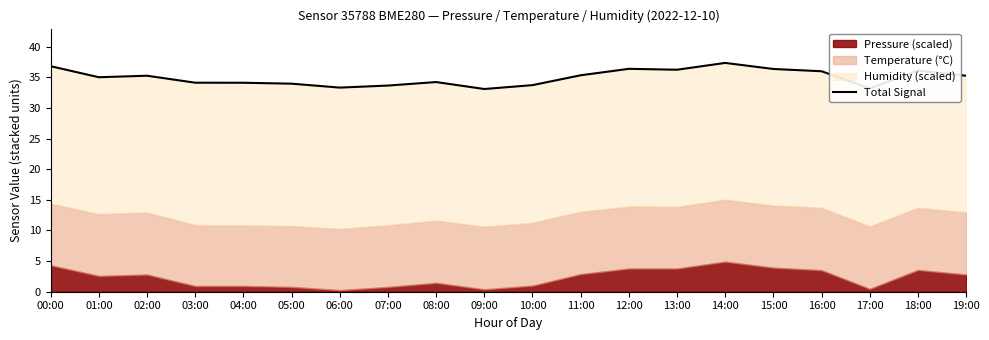

What is the change in value from 06:00 to 17:00?

-0.1